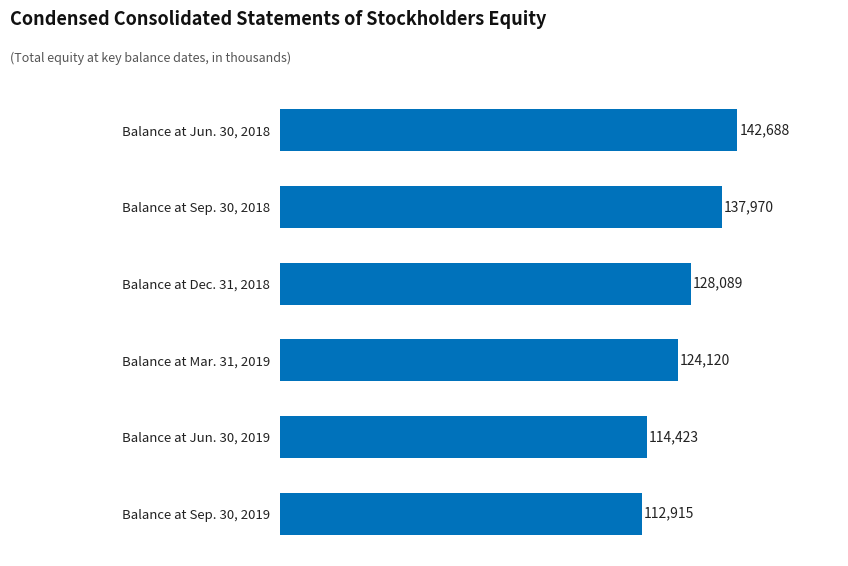

What is the difference between the second highest and second lowest values?

23547